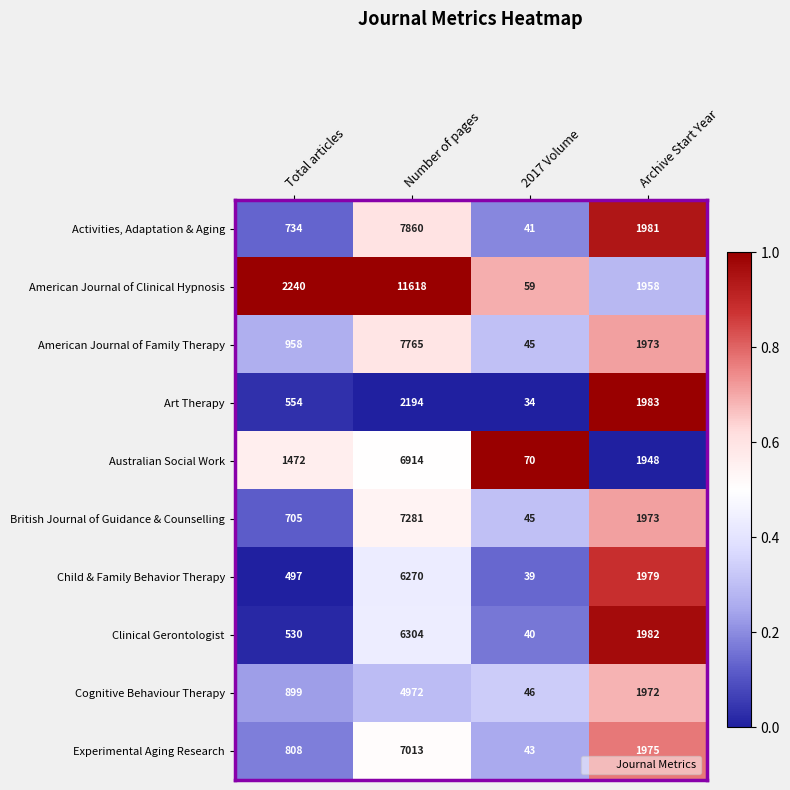

What is the difference between the American Journal of Family Therapy values at Archive Start Year and 2017 Volume?

1928